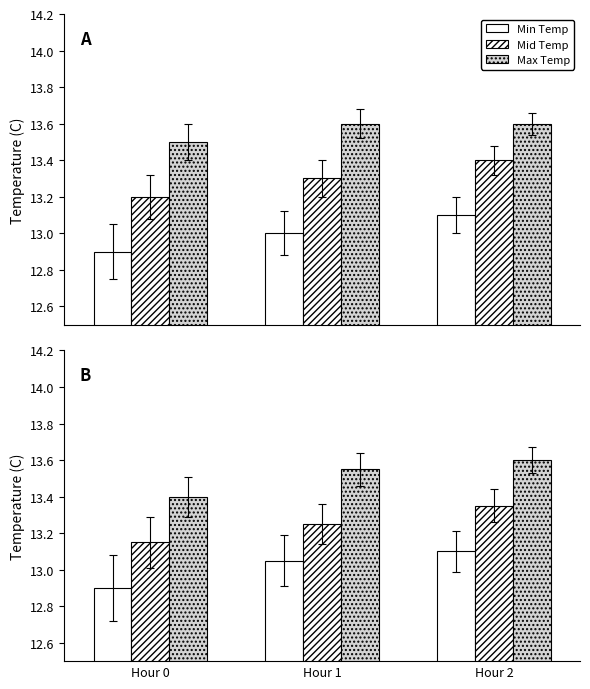

What is the spread (max minus min) of values at Hour 1?

0.5